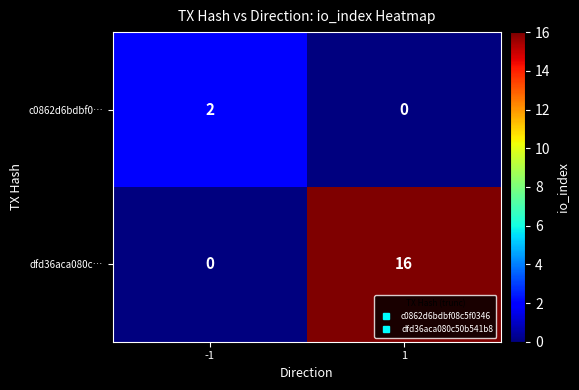

What is the difference between the dfd36aca080c… values at 1 and -1?

16